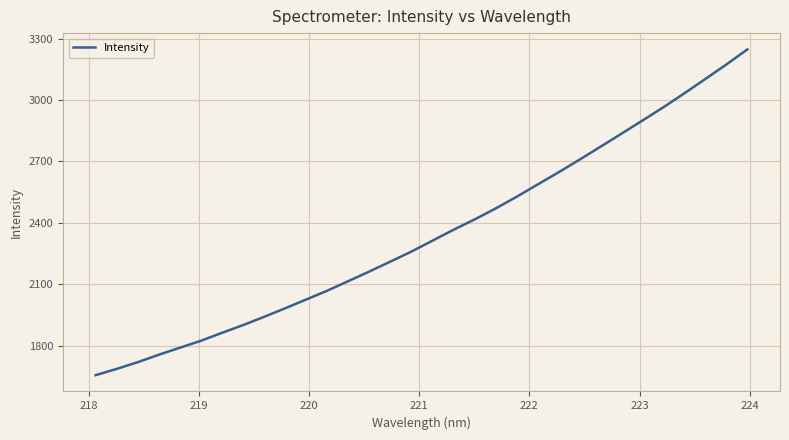

What is the minimum value shown in the chart?

1655.5